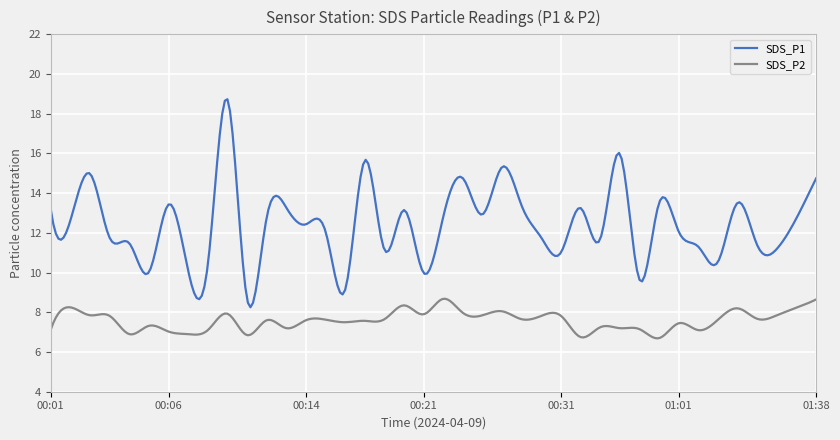

How many lines are shown in the chart?

2